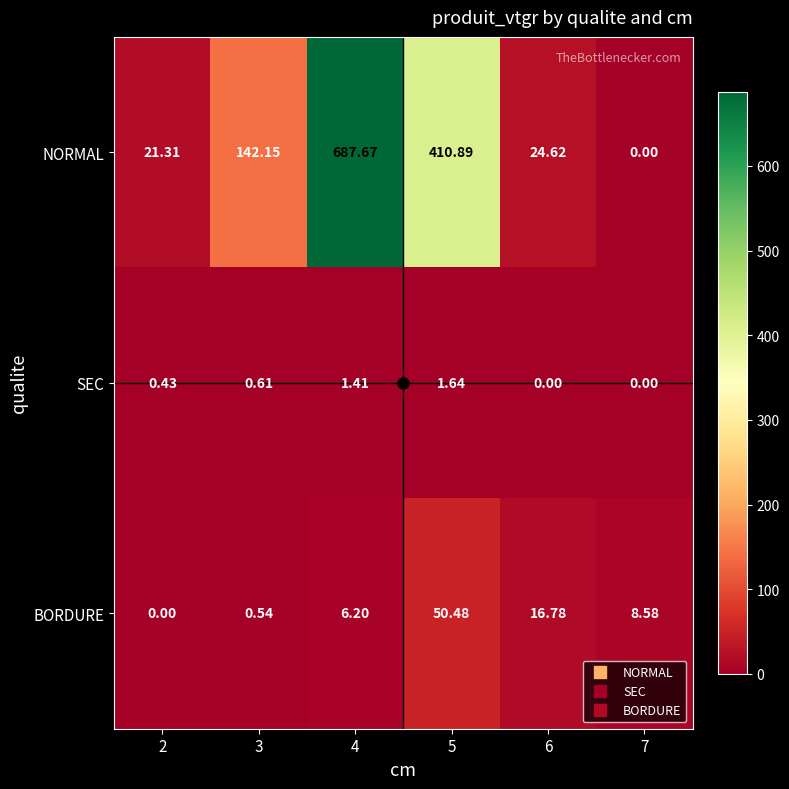

Rank the series at 5 from lowest to highest value.

SEC, BORDURE, NORMAL